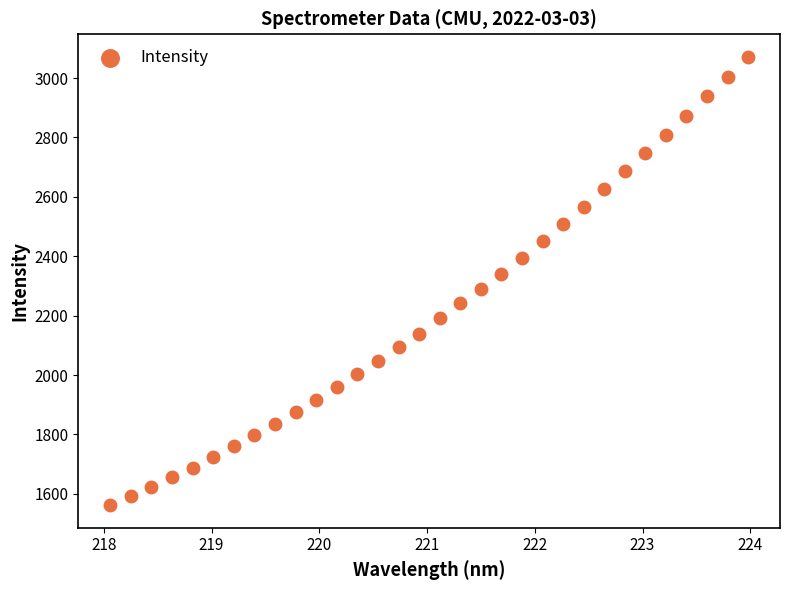

What is the range of X values (max minus min)?

5.9